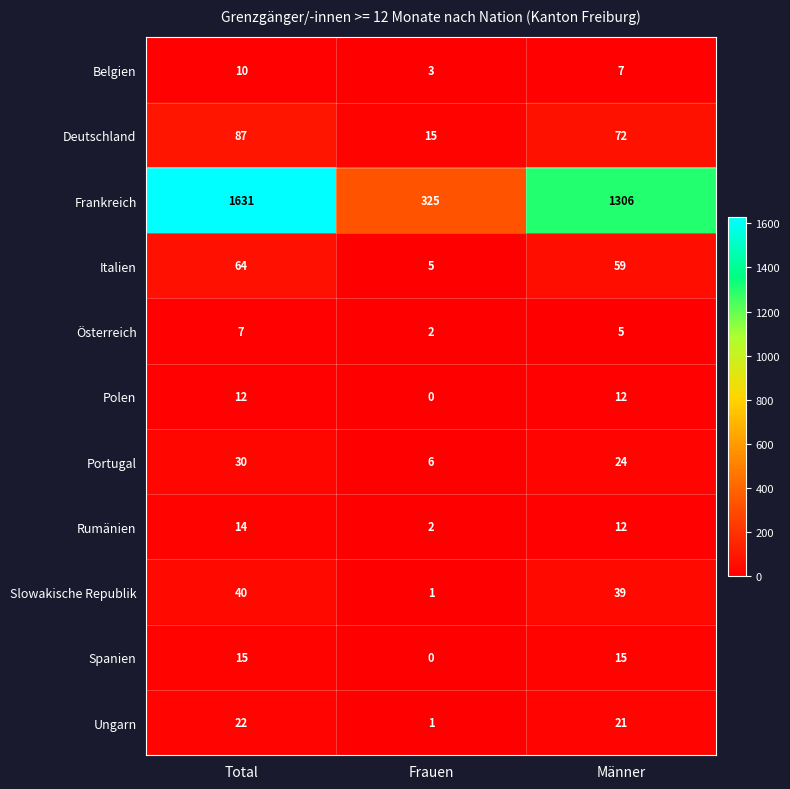

What is the difference between the maximum and minimum values in the Deutschland series?

72